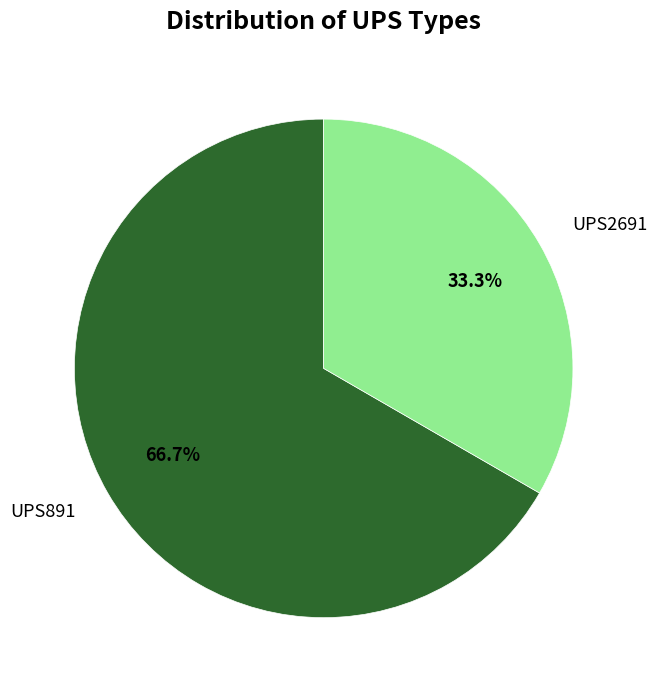

What is the smallest slice in the pie chart?

UPS2691